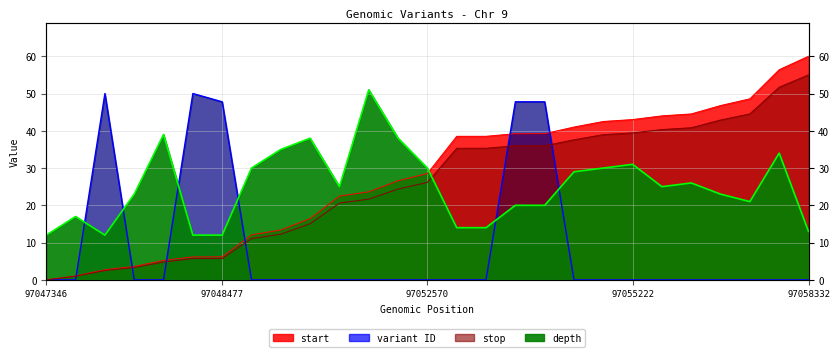

How many lines are shown in the chart?

4